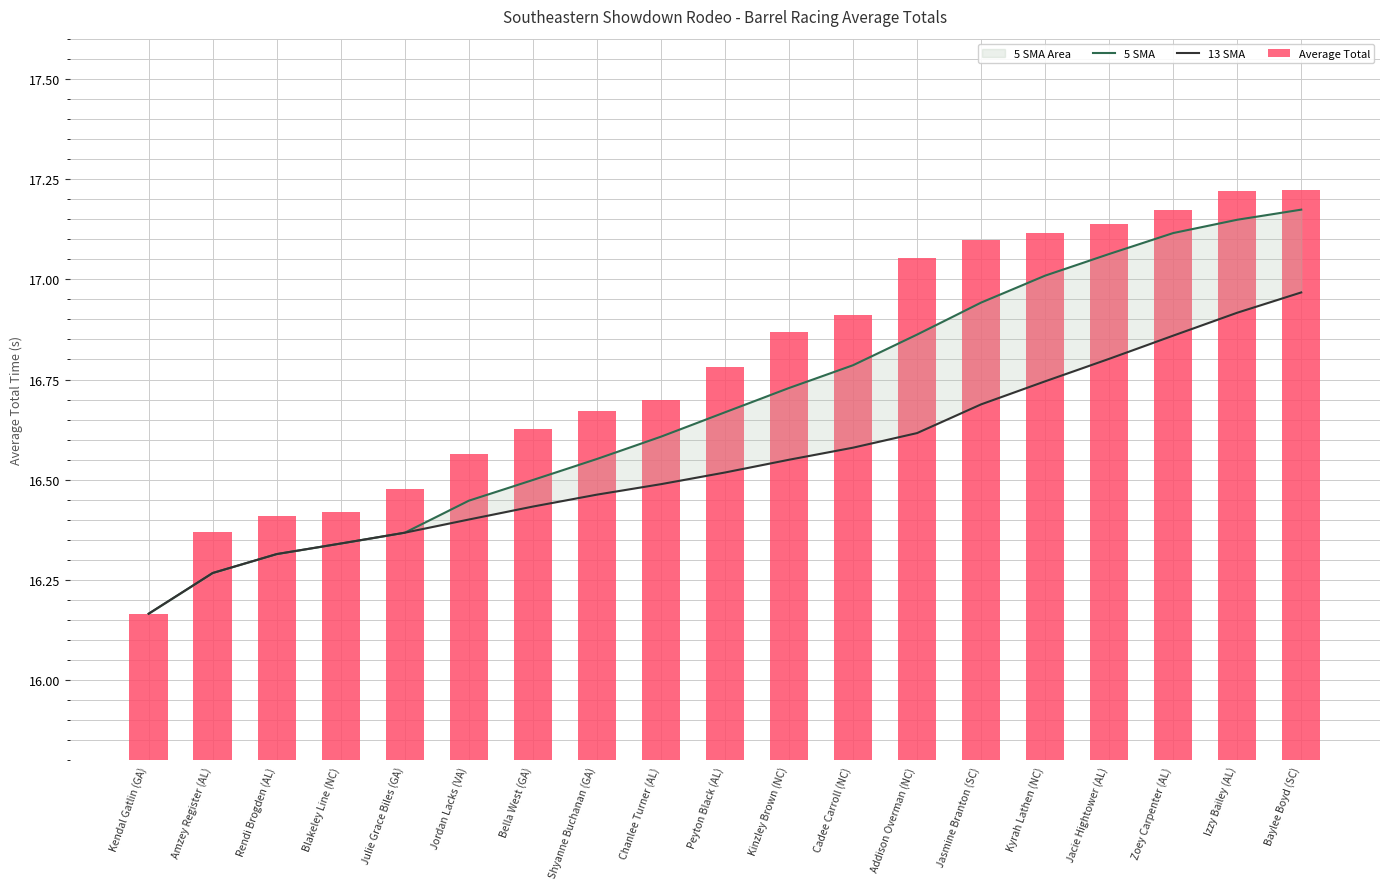

Reading left to right, list all the values displayed in this chart.

5 SMA: Kendal Gatlin (GA)=16.2	Amzey Register (AL)=16.3	Rendi Brogden (AL)=16.3	Blakeley Line (NC)=16.3	Julie Grace Biles (GA)=16.4	Jordan Lacks (VA)=16.4	Bella West (GA)=16.5	Shyanne Buchanan (GA)=16.6	Chanlee Turner (AL)=16.6	Peyton Black (AL)=16.7	Kinzley Brown (NC)=16.7	Cadee Carroll (NC)=16.8	Addison Overman (NC)=16.9	Jasmine Branton (SC)=16.9	Kyrah Lathen (NC)=17.0	Jacie Hightower (AL)=17.1	Zoey Carpenter (AL)=17.1	Izzy Bailey (AL)=17.1	Baylee Boyd (SC)=17.2
13 SMA: Kendal Gatlin (GA)=16.2	Amzey Register (AL)=16.3	Rendi Brogden (AL)=16.3	Blakeley Line (NC)=16.3	Julie Grace Biles (GA)=16.4	Jordan Lacks (VA)=16.4	Bella West (GA)=16.4	Shyanne Buchanan (GA)=16.5	Chanlee Turner (AL)=16.5	Peyton Black (AL)=16.5	Kinzley Brown (NC)=16.5	Cadee Carroll (NC)=16.6	Addison Overman (NC)=16.6	Jasmine Branton (SC)=16.7	Kyrah Lathen (NC)=16.7	Jacie Hightower (AL)=16.8	Zoey Carpenter (AL)=16.9	Izzy Bailey (AL)=16.9	Baylee Boyd (SC)=17.0
Average Total: Kendal Gatlin (GA)=16.2	Amzey Register (AL)=16.4	Rendi Brogden (AL)=16.4	Blakeley Line (NC)=16.4	Julie Grace Biles (GA)=16.5	Jordan Lacks (VA)=16.6	Bella West (GA)=16.6	Shyanne Buchanan (GA)=16.7	Chanlee Turner (AL)=16.7	Peyton Black (AL)=16.8	Kinzley Brown (NC)=16.9	Cadee Carroll (NC)=16.9	Addison Overman (NC)=17.1	Jasmine Branton (SC)=17.1	Kyrah Lathen (NC)=17.1	Jacie Hightower (AL)=17.1	Zoey Carpenter (AL)=17.2	Izzy Bailey (AL)=17.2	Baylee Boyd (SC)=17.2